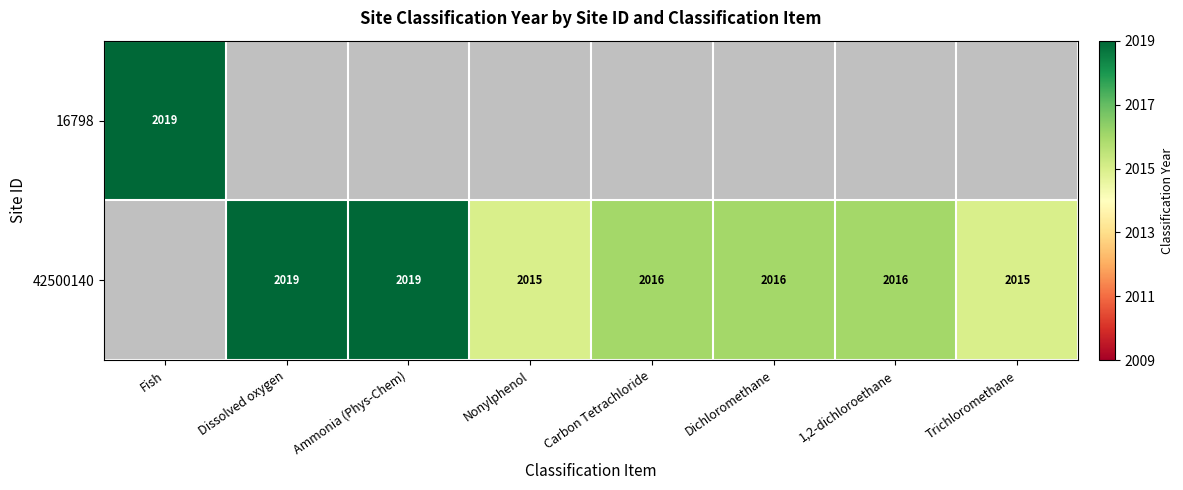

What is the sum of the 42500140 values at 1,2-dichloroethane and Dissolved oxygen?

4035